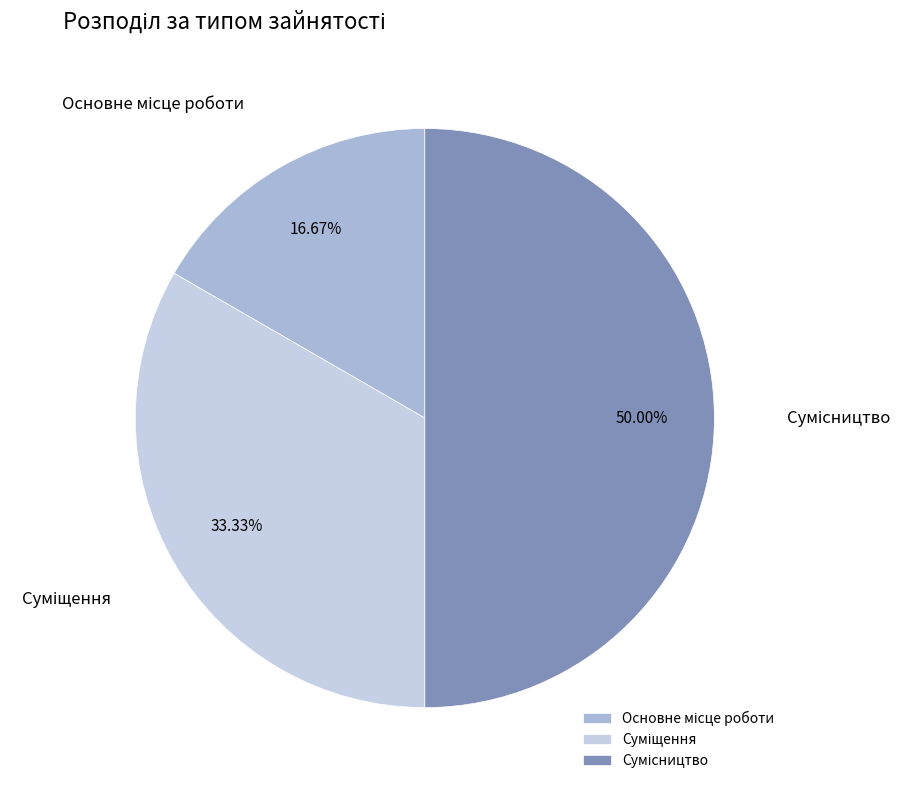

Count the number of slices in the pie.

3